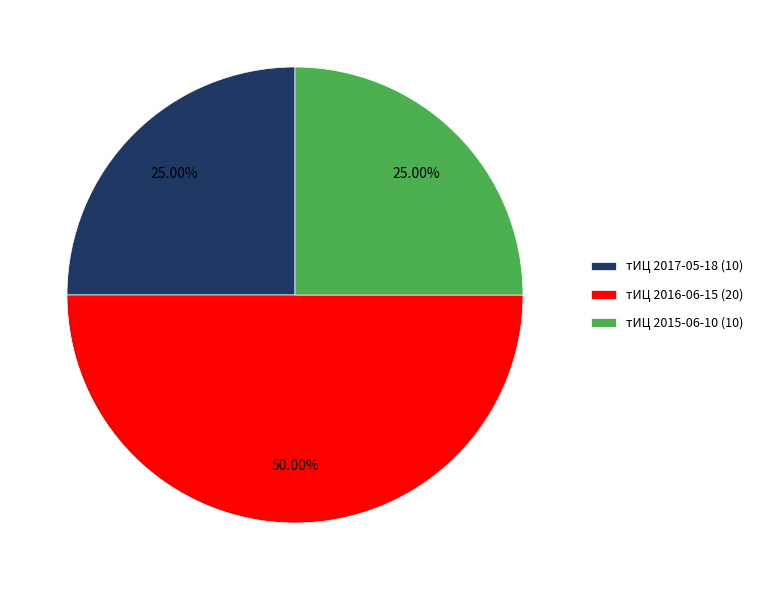

Count the number of slices in the pie.

3